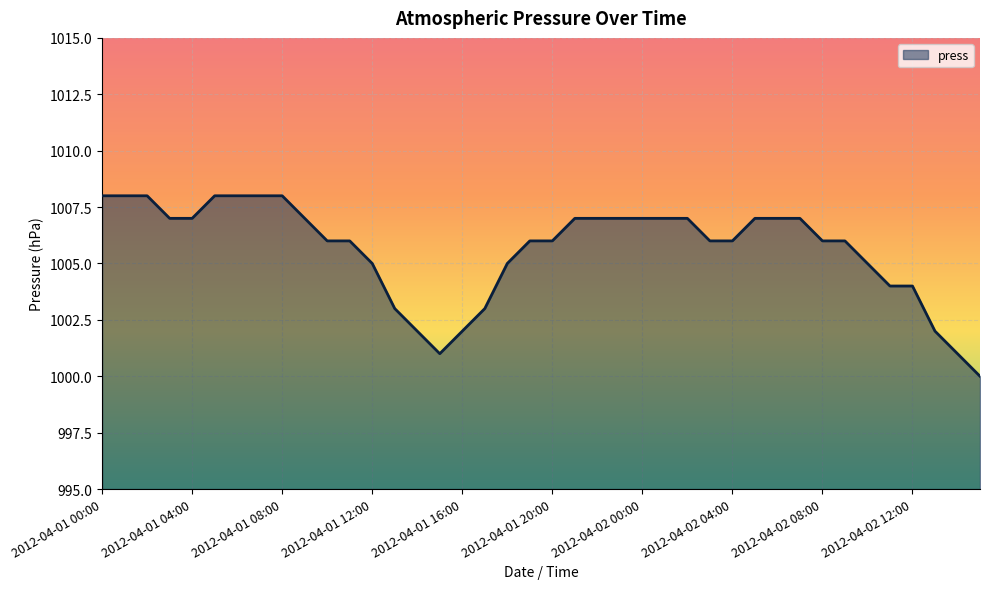

Reading right to left, what are all the values shown in this chart?

1000	1001	1002	1004	1004	1005	1006	1006	1007	1007	1007	1006	1006	1007	1007	1007	1007	1007	1007	1006	1006	1005	1003	1002	1001	1002	1003	1005	1006	1006	1007	1008	1008	1008	1008	1007	1007	1008	1008	1008